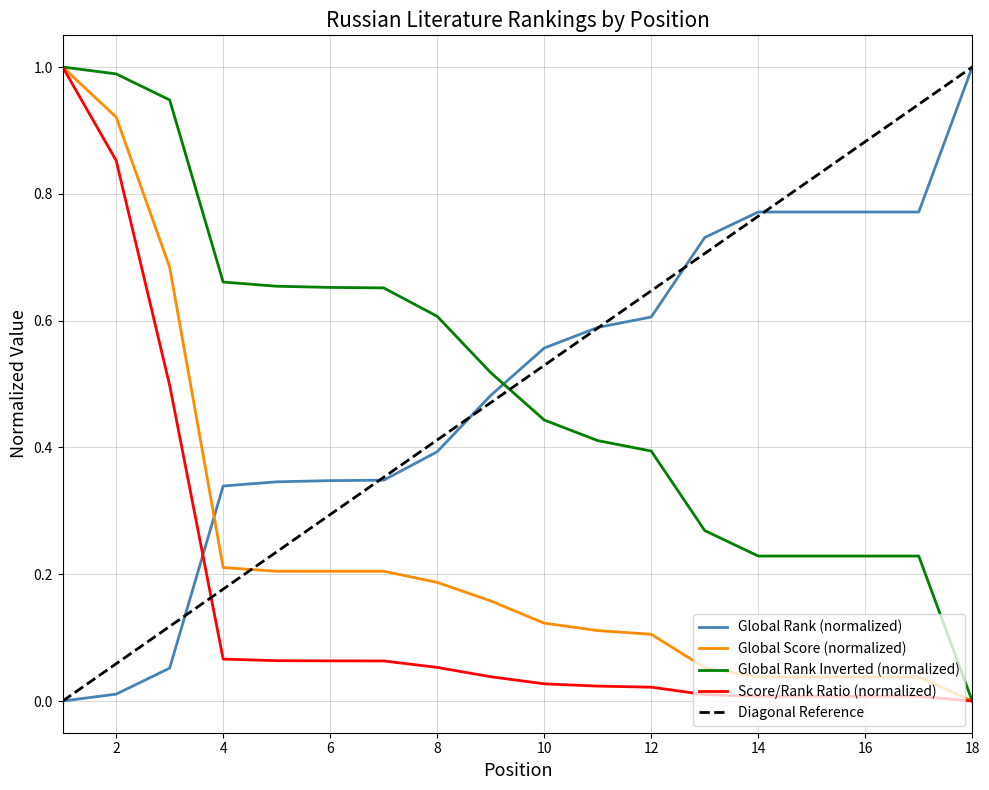

True or false: Global Score has a value of 0.1 at 10.

False